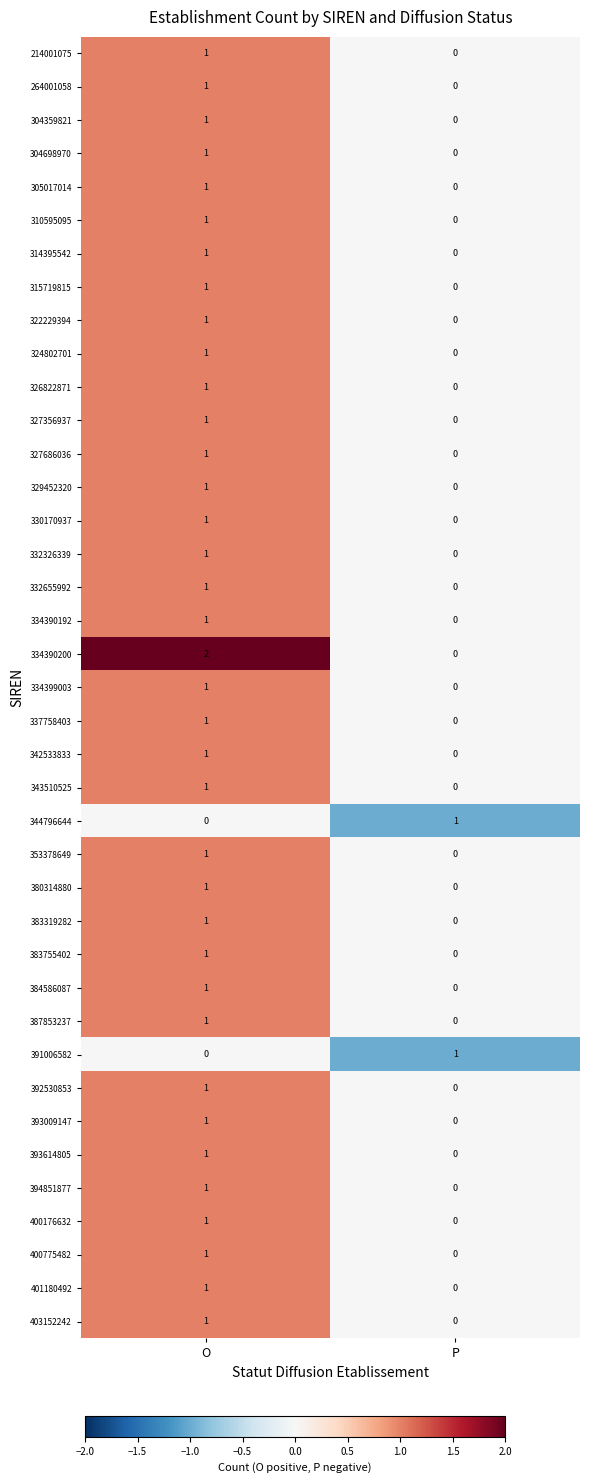

List the labels in order of 393614805 value, smallest first.

P, O